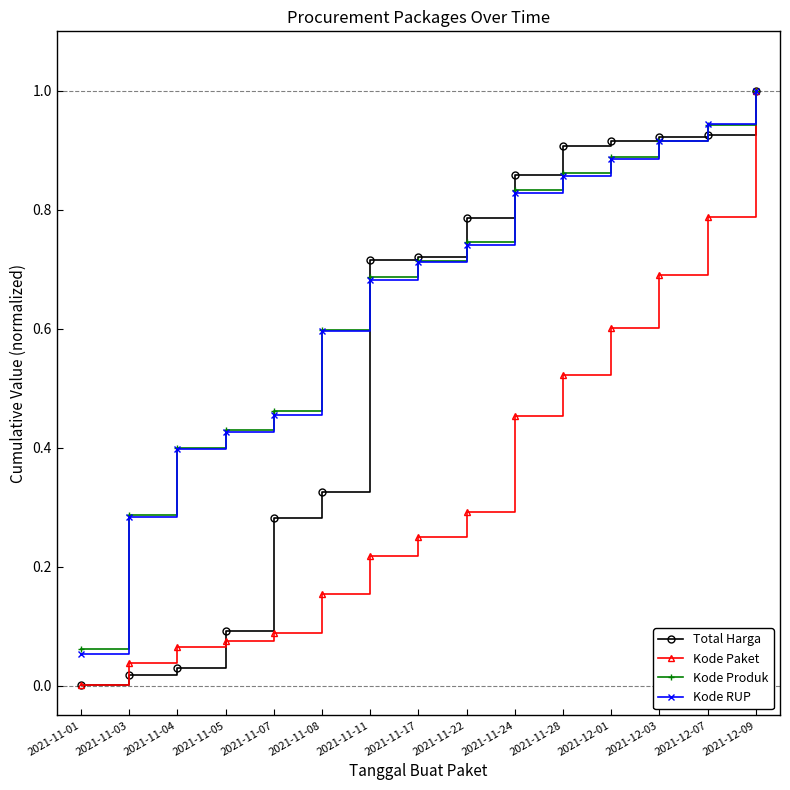

At which category does the chart reach its peak across all series?

2021-12-09